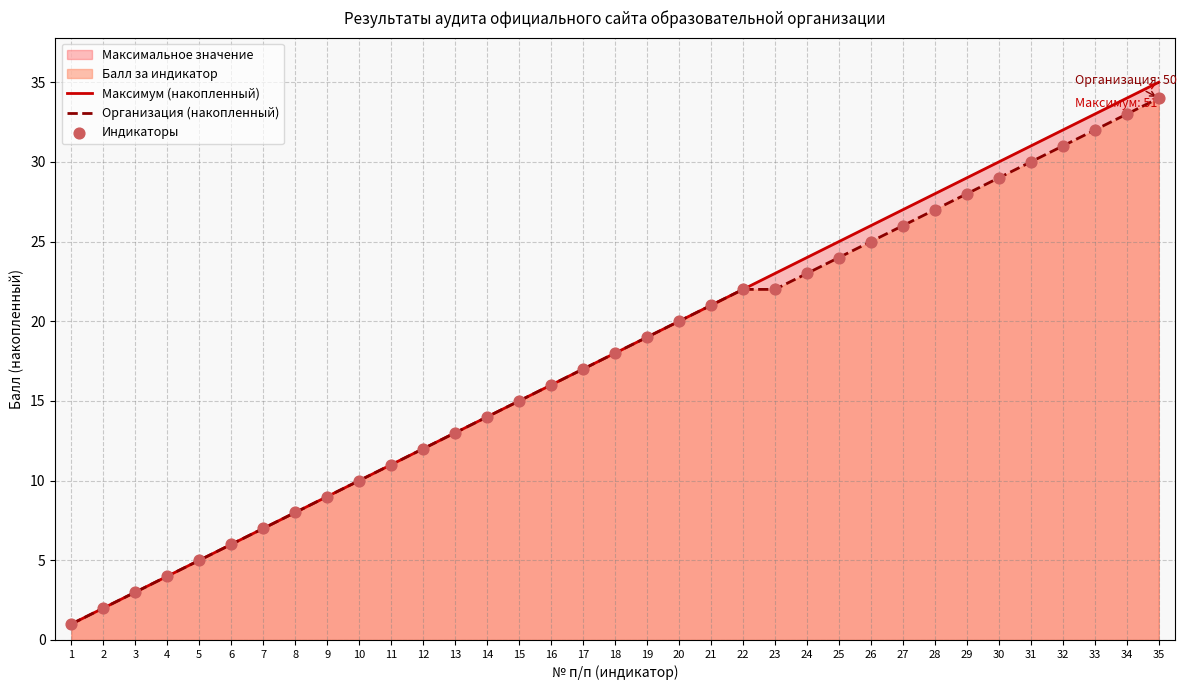

Which series reaches the minimum Y coordinate?

Максимум (накопленный)